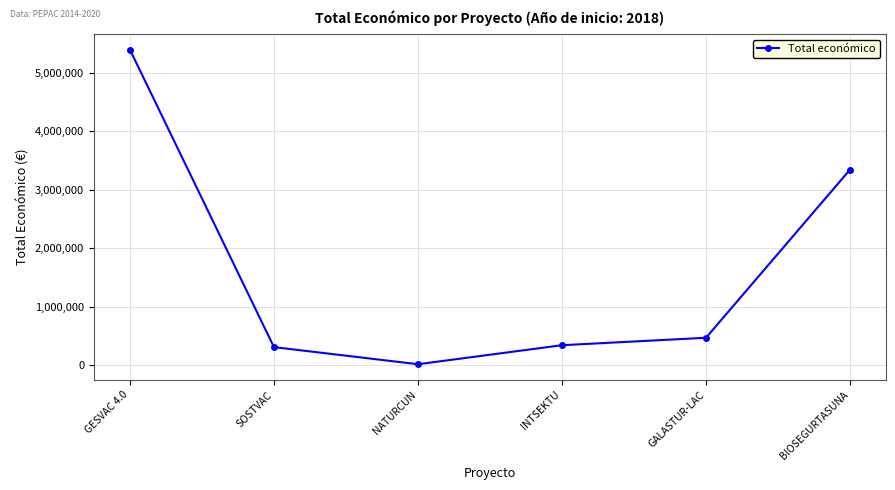

What is the difference between the second highest and second lowest values?

3030699